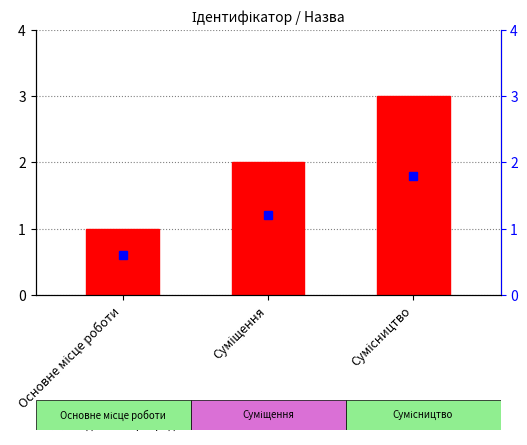

What is the change in value from Основне місце роботи to Сумісництво?

+2